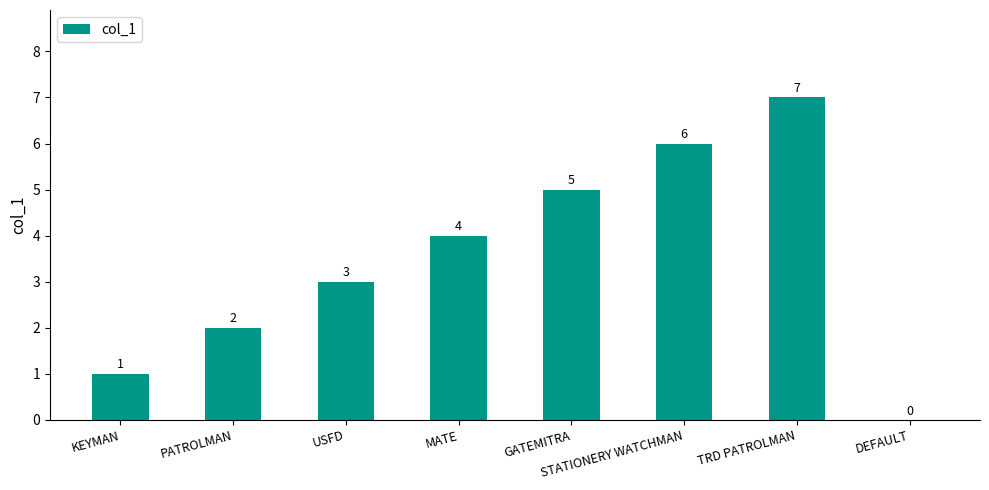

What is the maximum value shown in the chart?

7